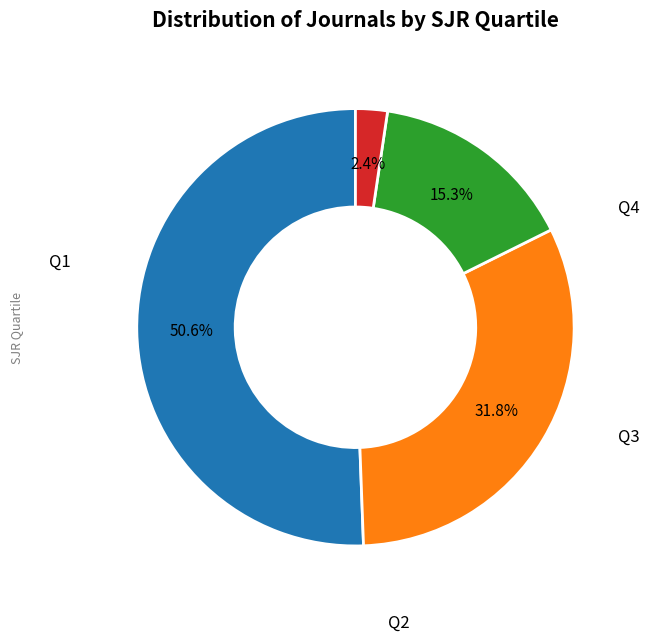

What is the majority slice?

Q1